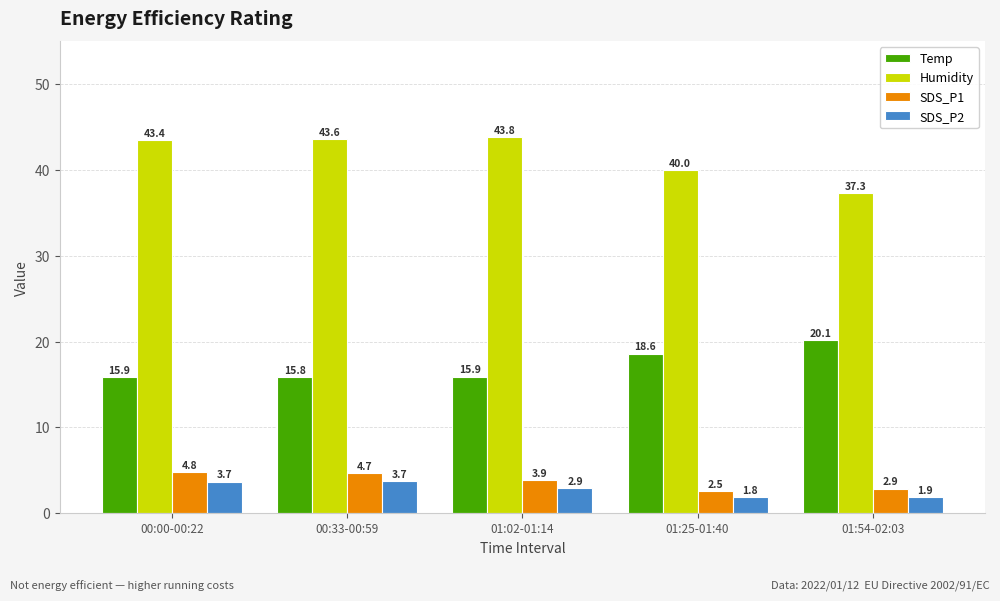

List the labels in order of Humidity value, smallest first.

01:54-02:03, 01:25-01:40, 00:00-00:22, 00:33-00:59, 01:02-01:14